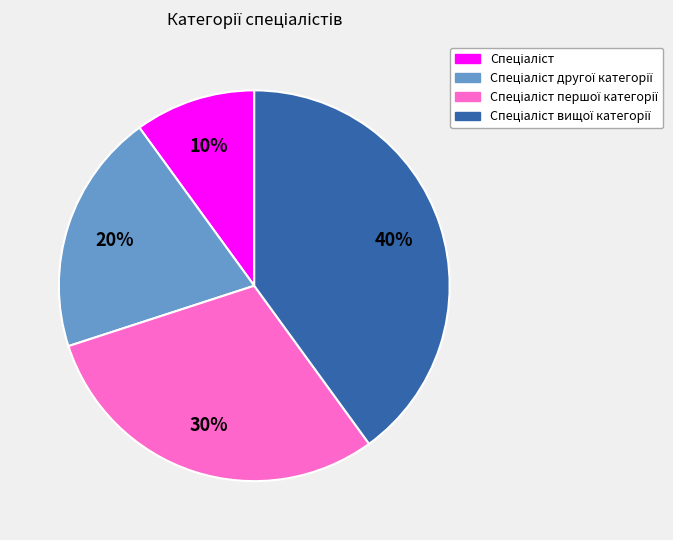

Is there any slice that represents more than half of the pie?

No